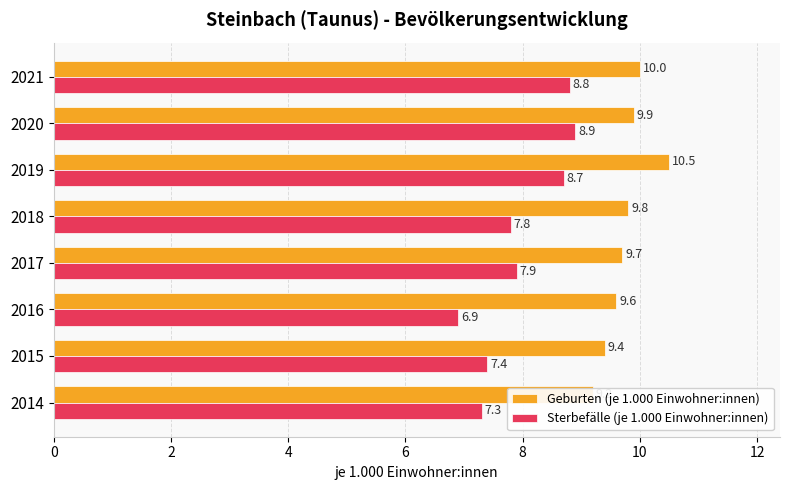

How many groups of bars are there?

8